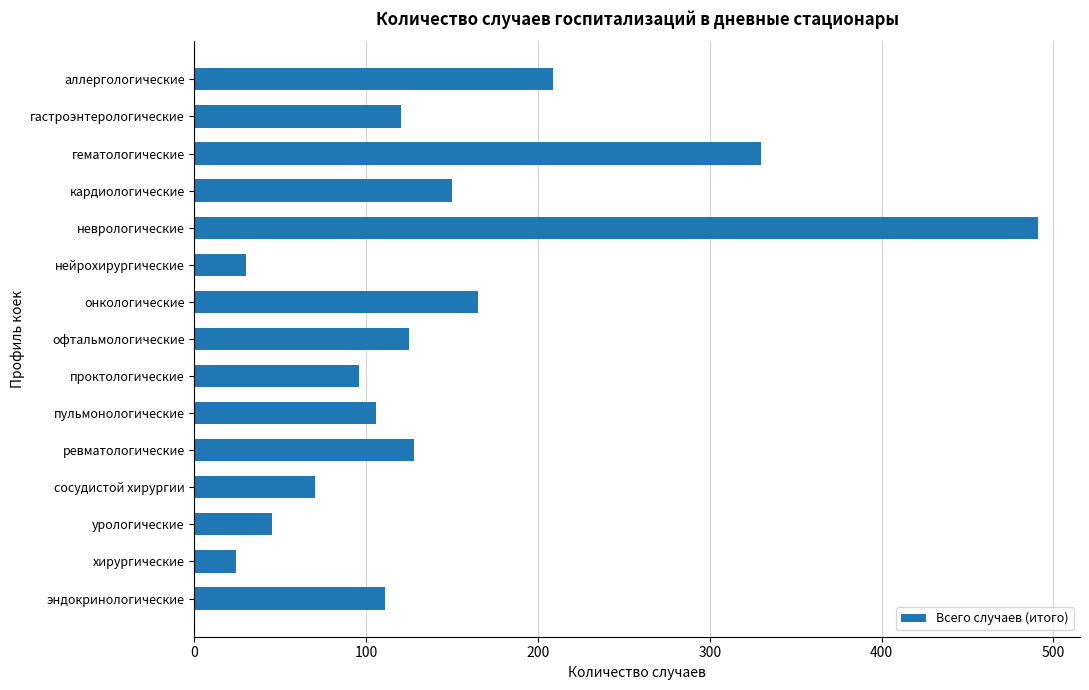

Are the bars grouped side by side (vs. stacked)?

No